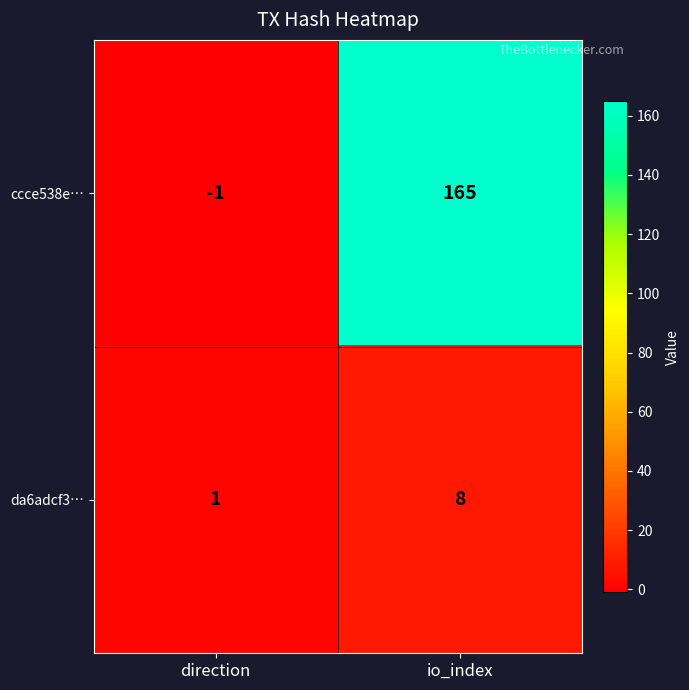

What is the sum of the ccce538e… values at direction and io_index?

164